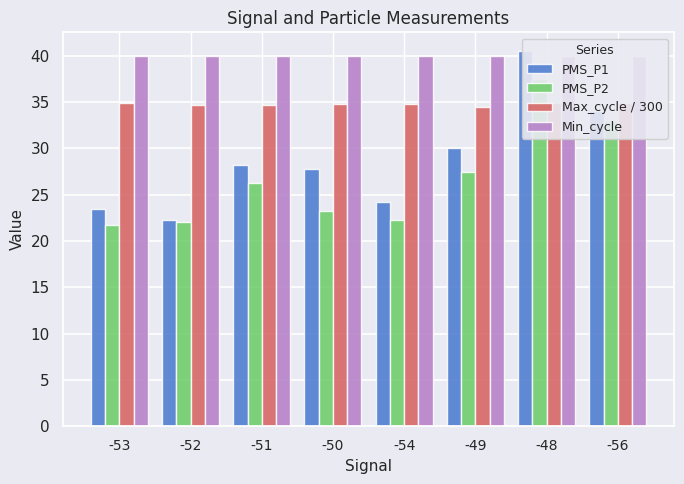

What position from the left is -54?

5